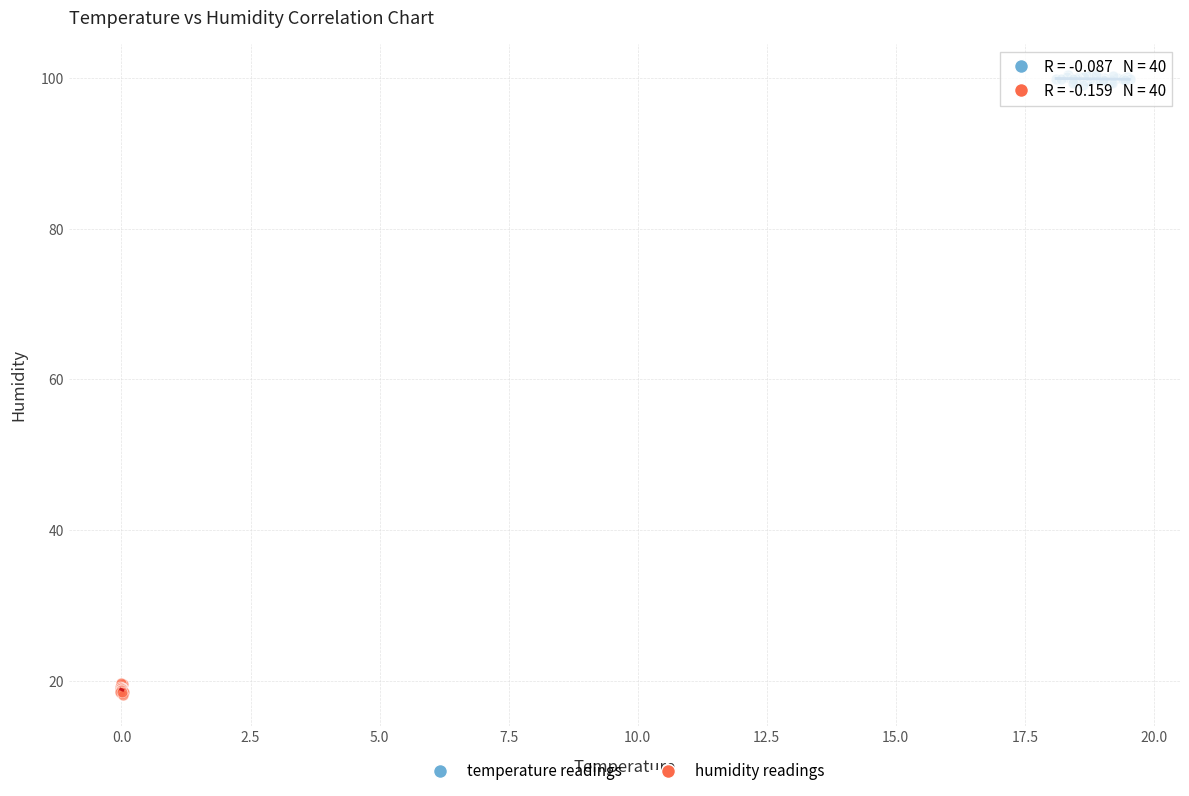

Which series reaches the maximum Y coordinate?

temperature readings